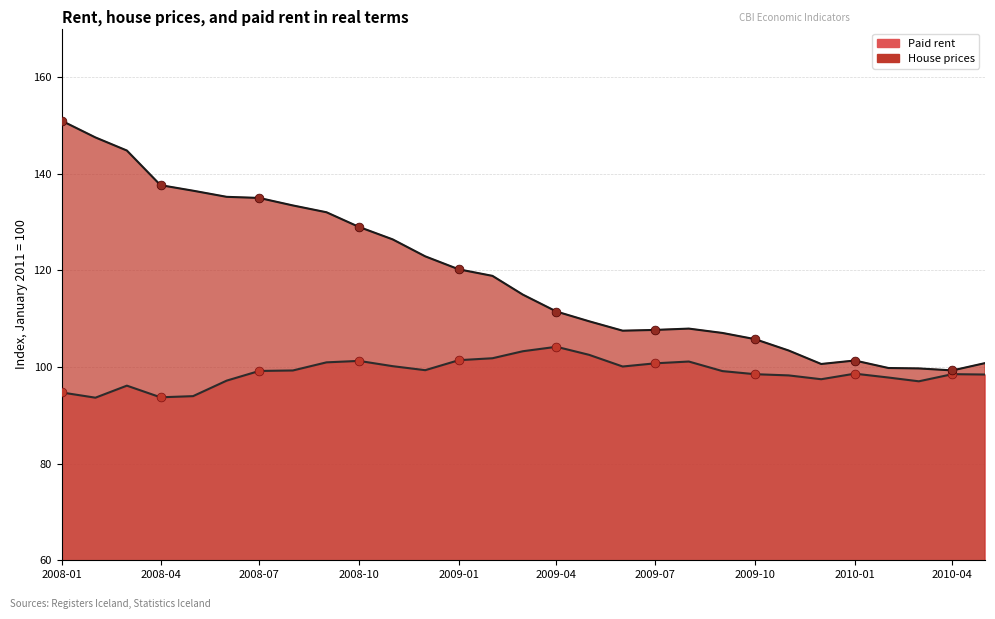

Which series contains the highest Y value?

house_prices